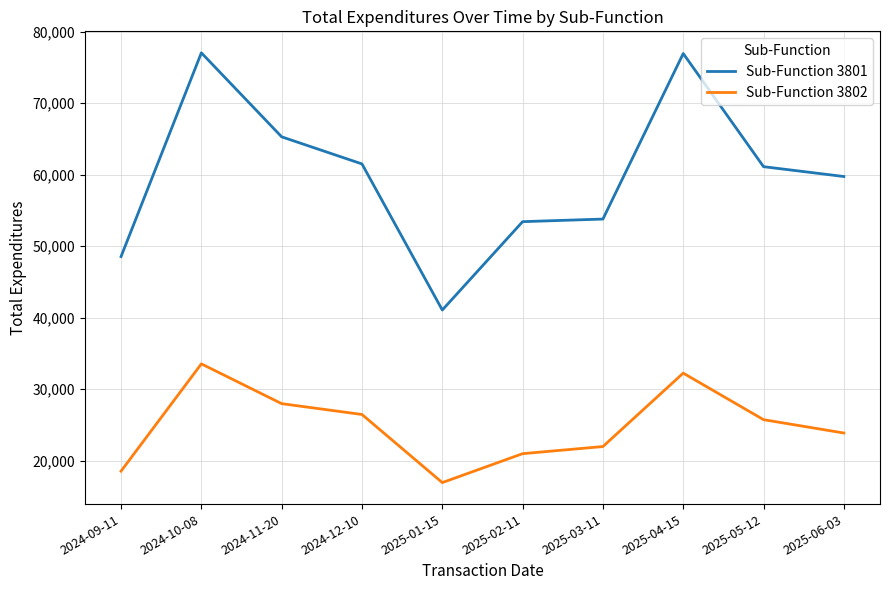

Which series has the largest range (max minus min)?

Sub-Function 3801